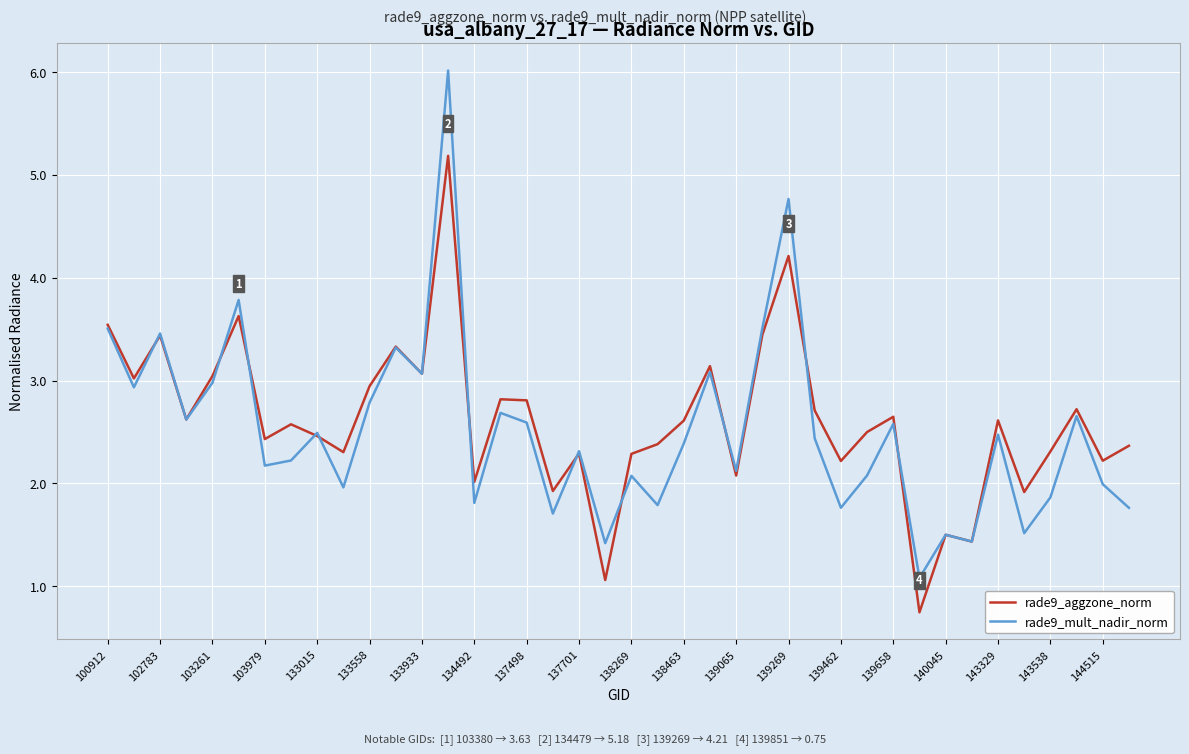

Which series has the largest range (max minus min)?

rade9_mult_nadir_norm